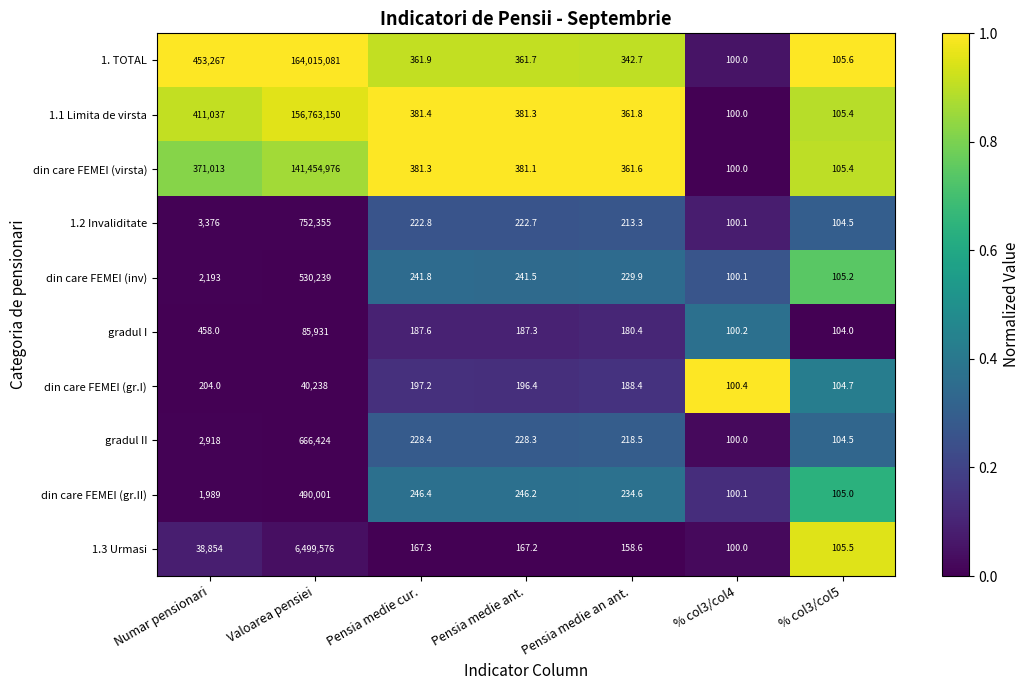

True or false: gradul II has a value of 666424.0 at Valoarea pensiei.

True